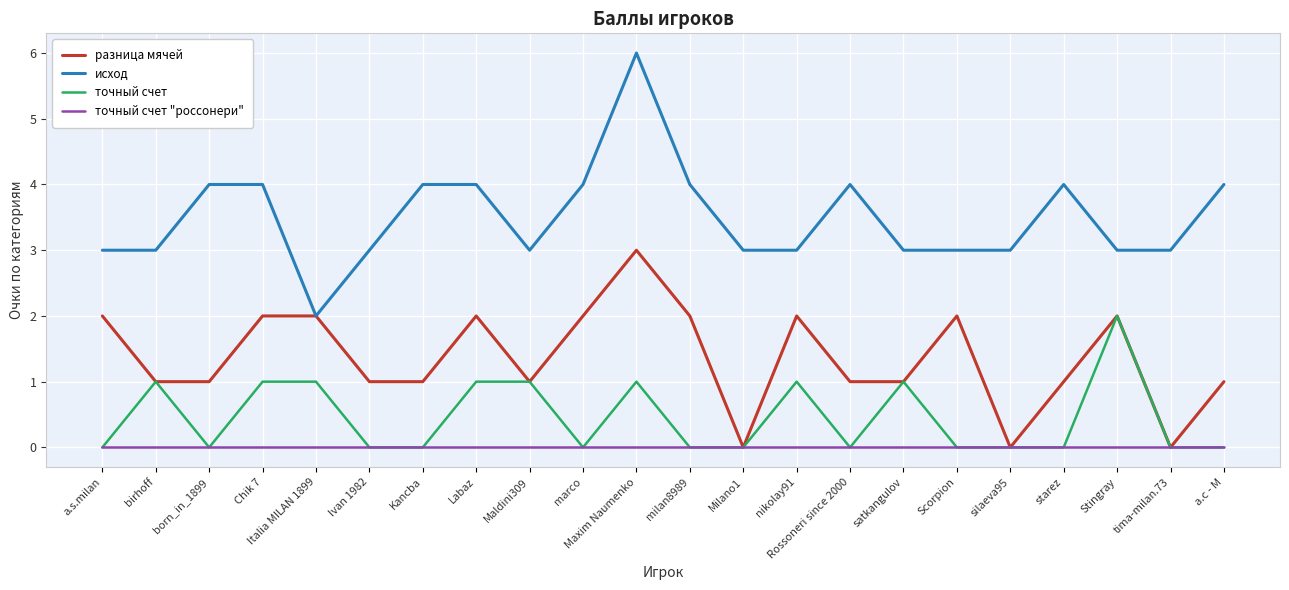

What value does the исход series have at starez?

4